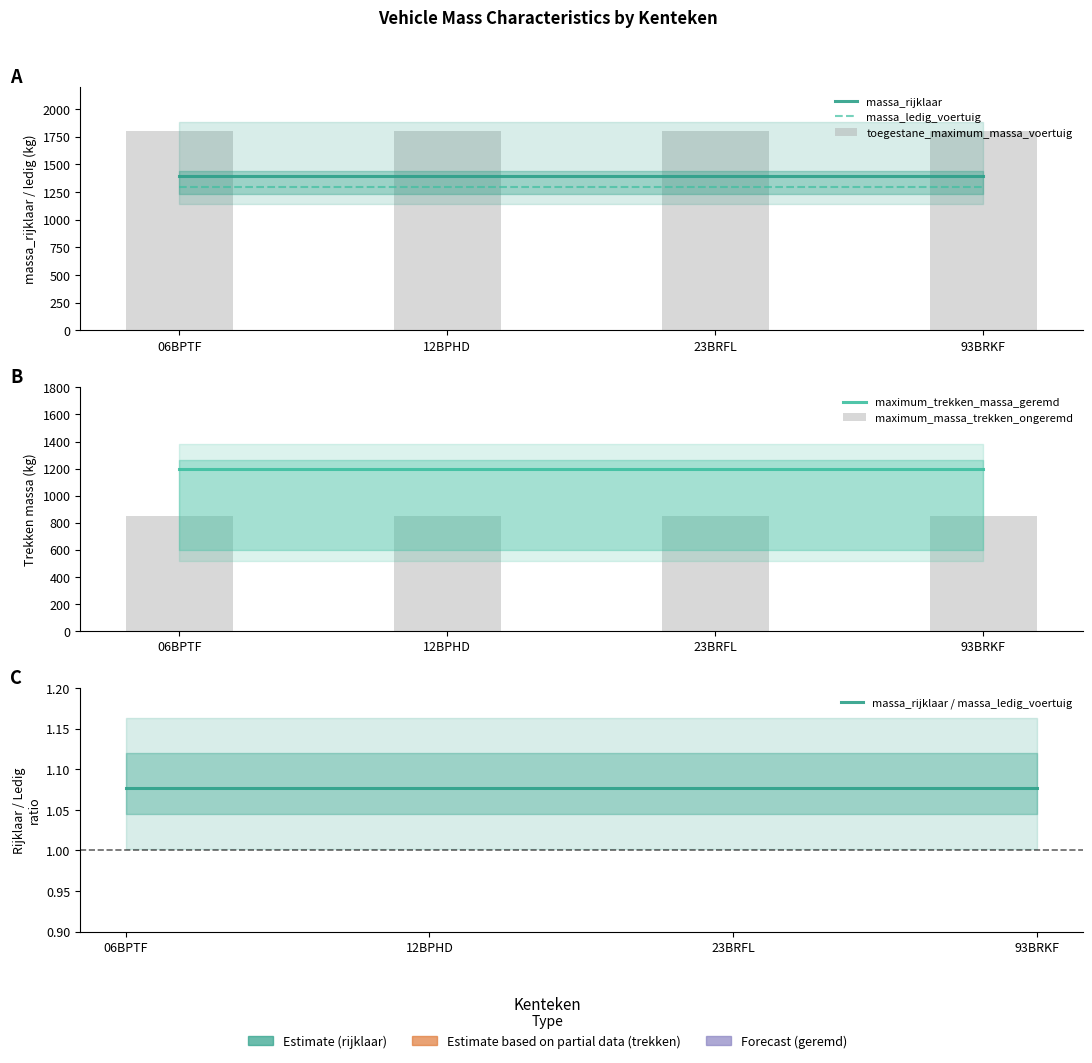

What position from the right is 93BRKF?

1